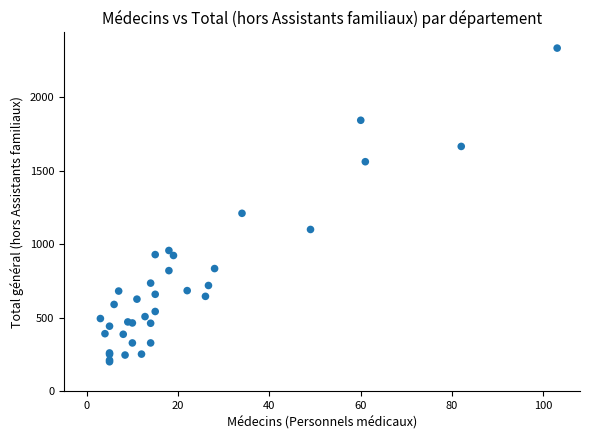

What Y value in the scatter plot is closest to 1268?

1211.0